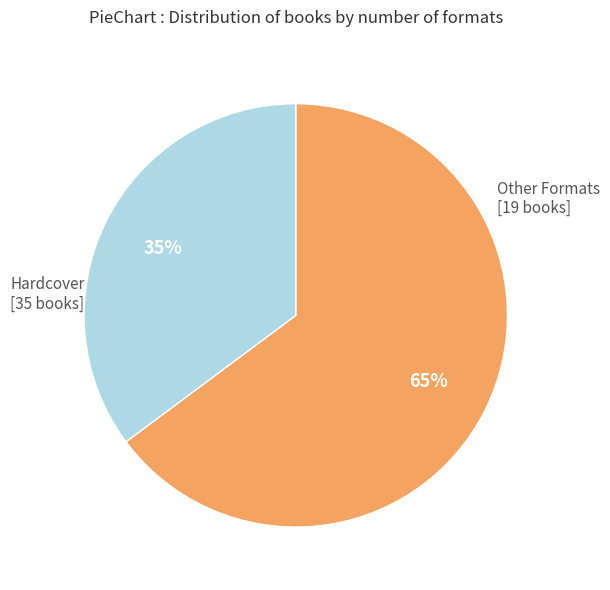

Is there a majority slice in this chart?

Yes